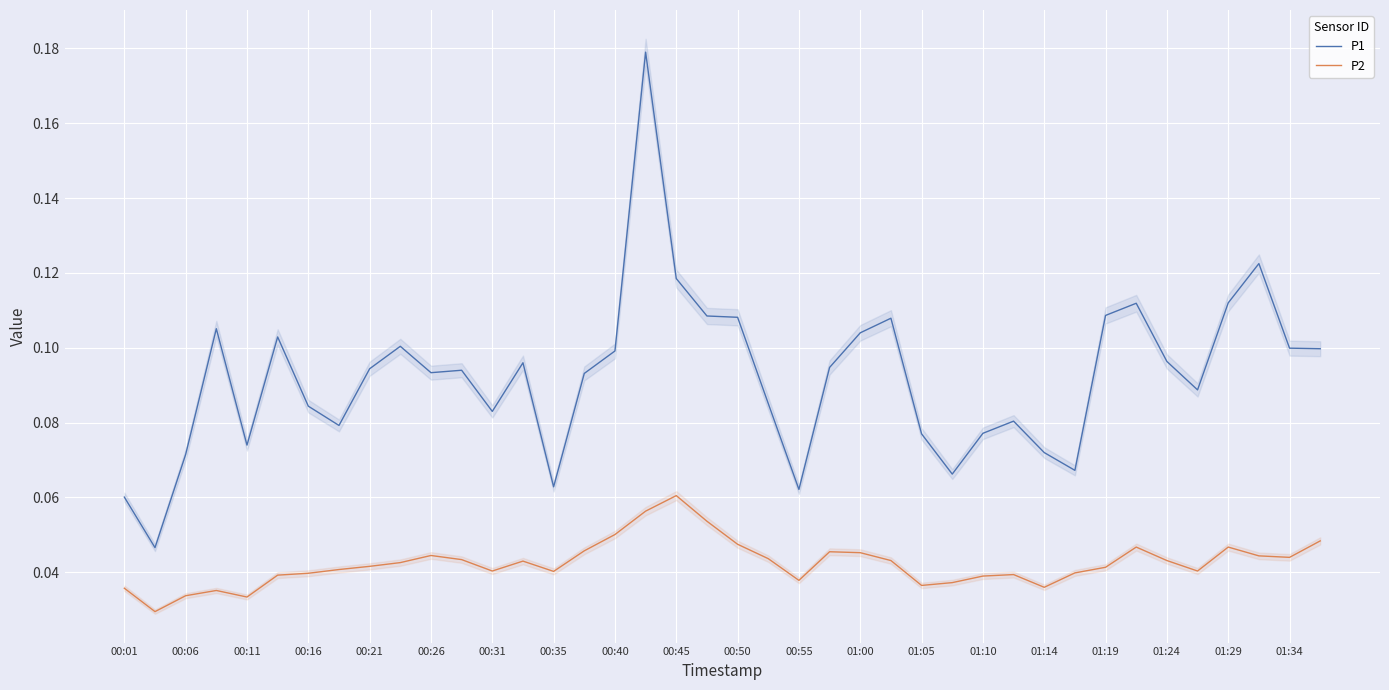

Which category has the highest value in the P2 series?

00:45